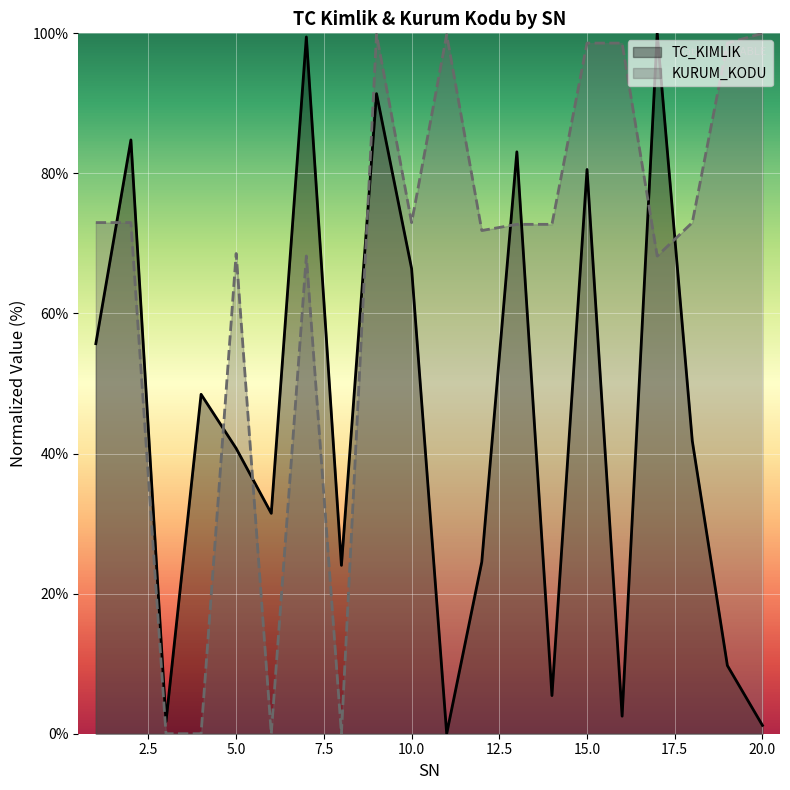

How many lines are shown in the chart?

2